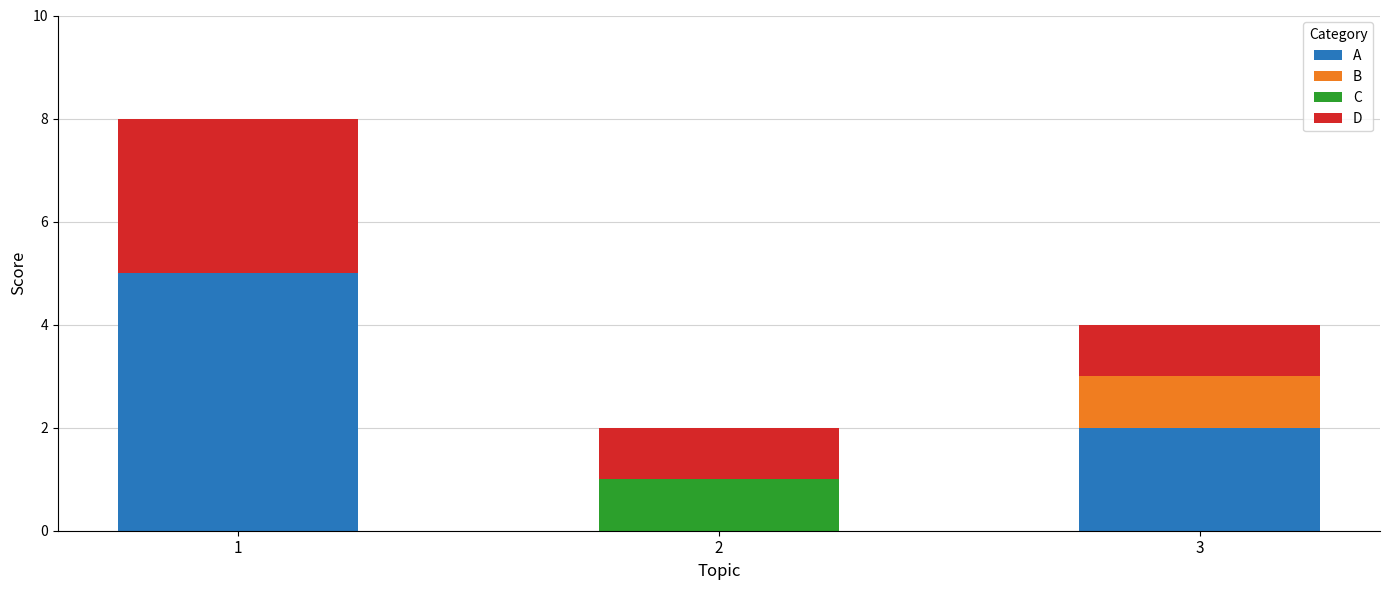

True or false: A has a value of 5 at 1.

True